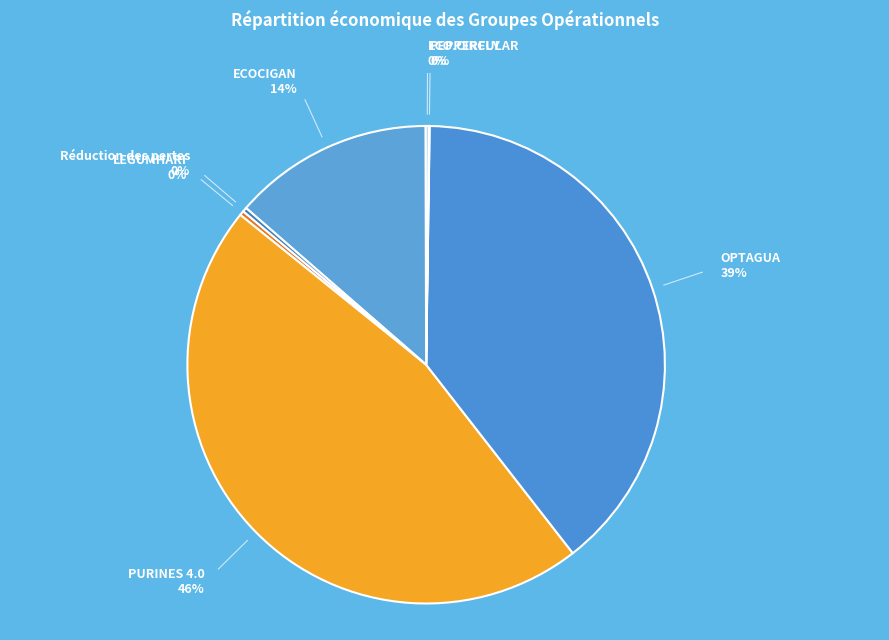

What is the ratio of the value at ECOCIGAN to the value at PURINES 4.0?

0.3